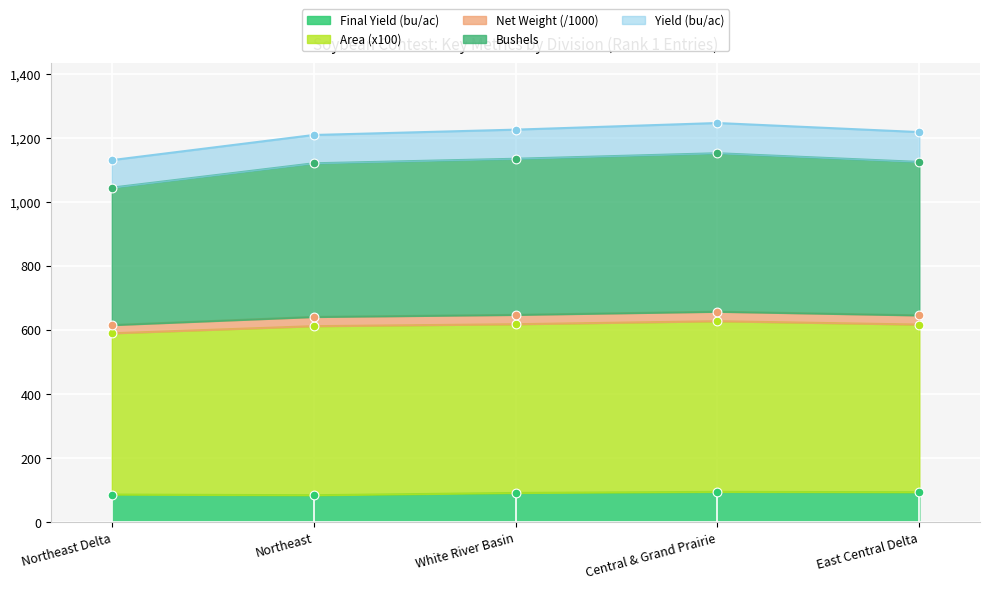

Which series has the widest spread of Y values?

Bushels